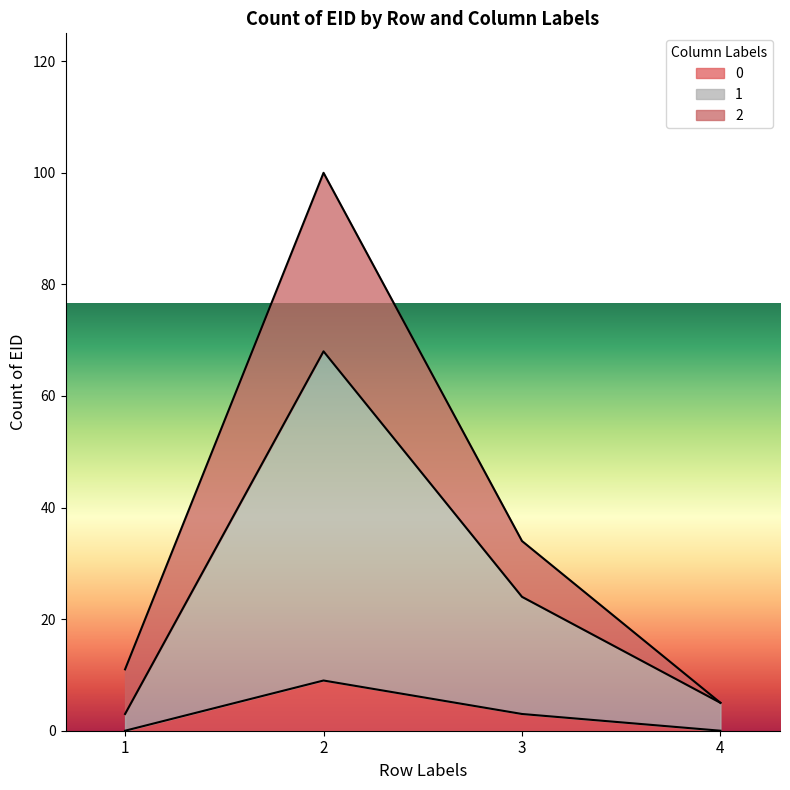

Rank the series at 4 from highest to lowest value.

1, 2, 0